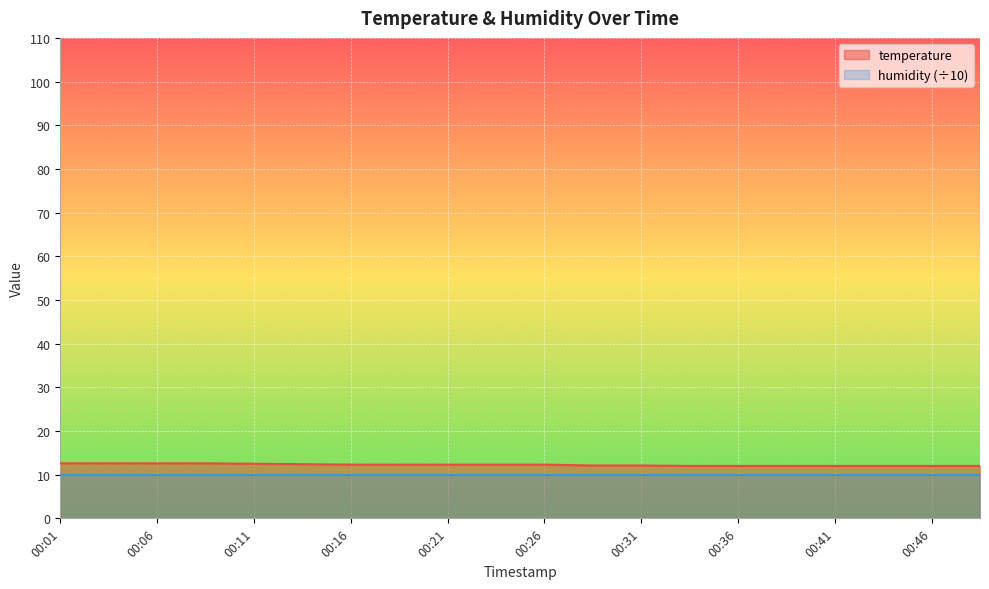

What is the smallest value displayed?

10.0